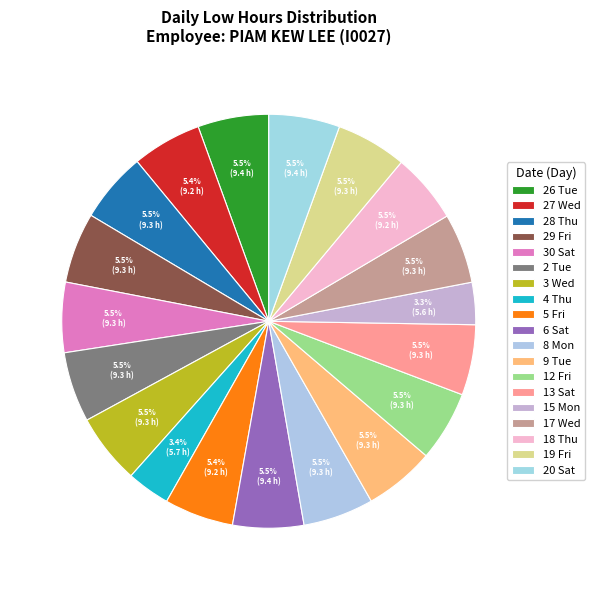

Is it true that 17 Wed is 18% of the pie?

False